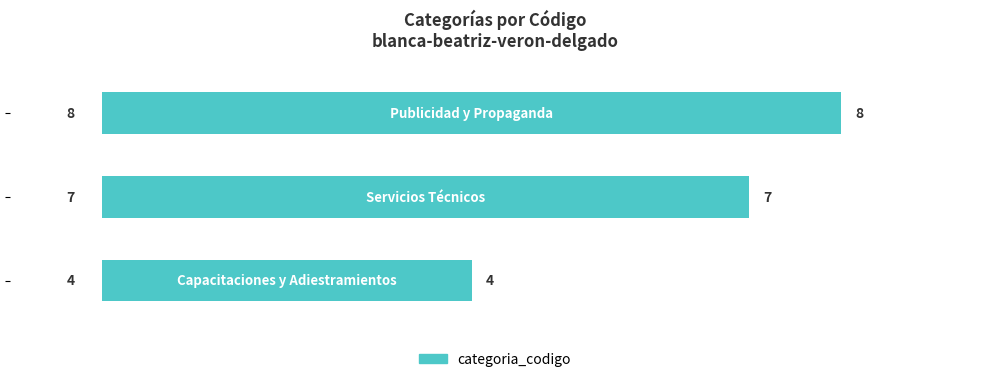

Reading bottom to top, transcribe all the data shown in this chart.

4	7	8